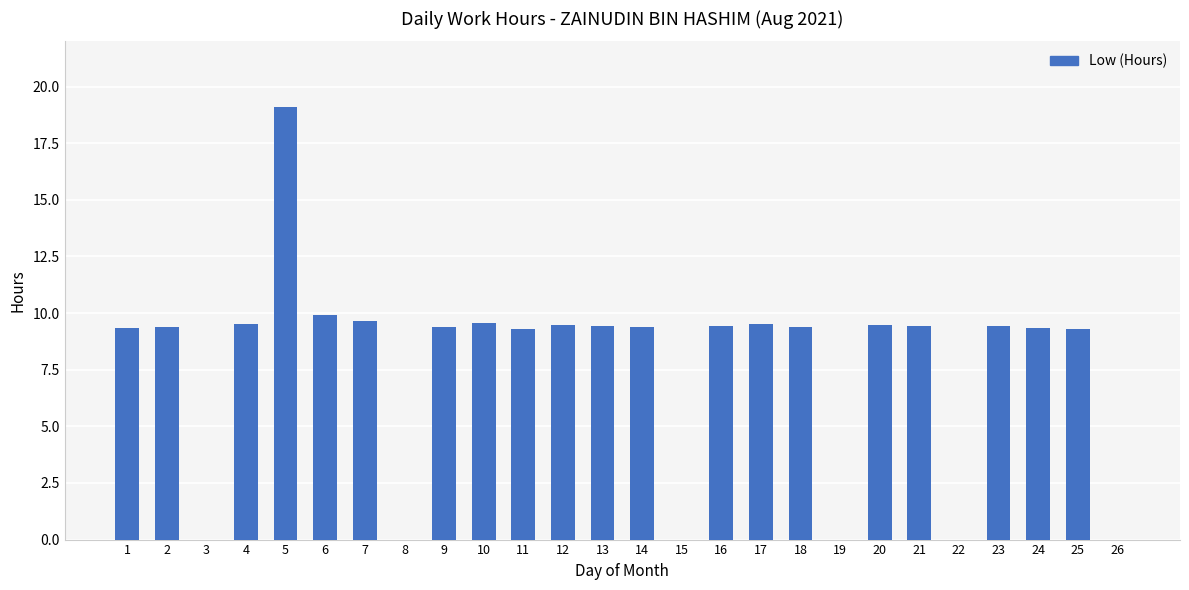

How many values exceed 9?

20